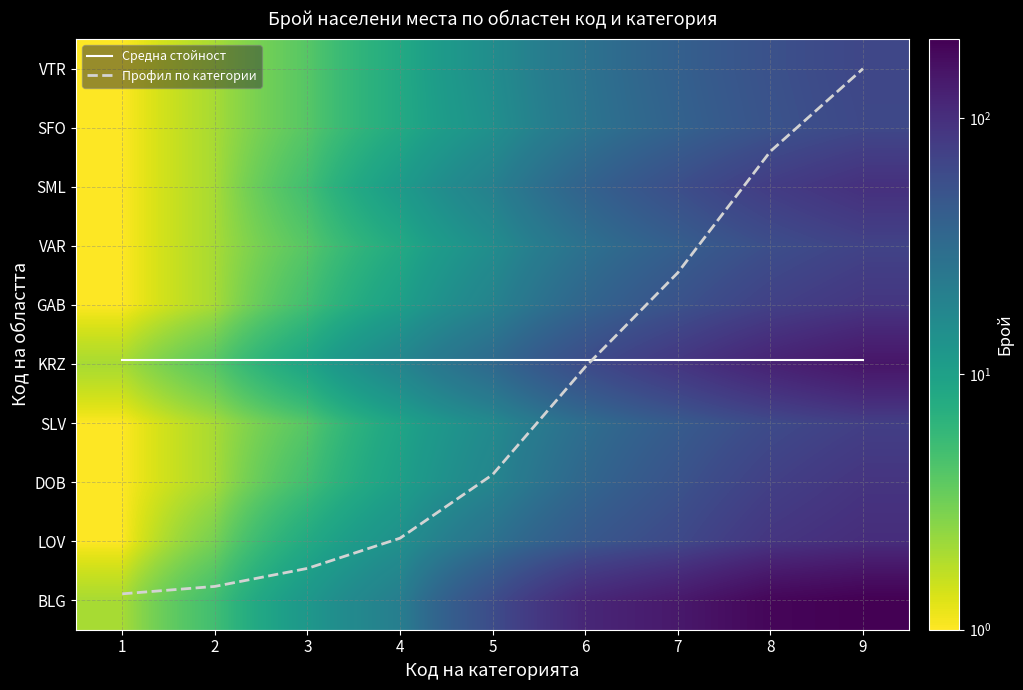

What is the average value of the Средна стойност series?

4.1